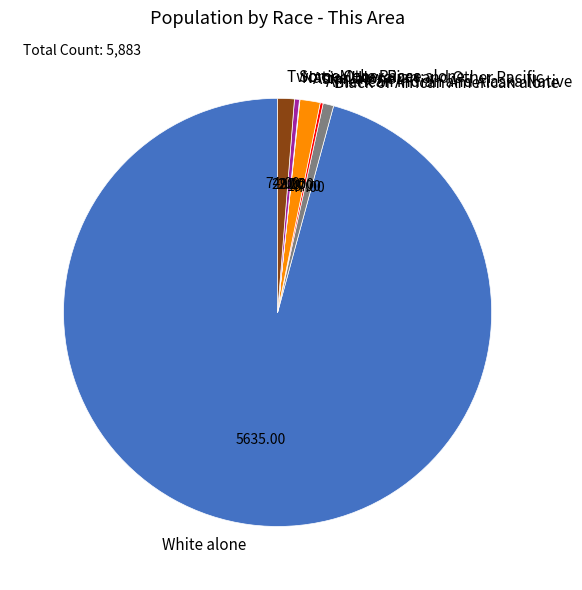

Which category accounts for the majority?

White alone